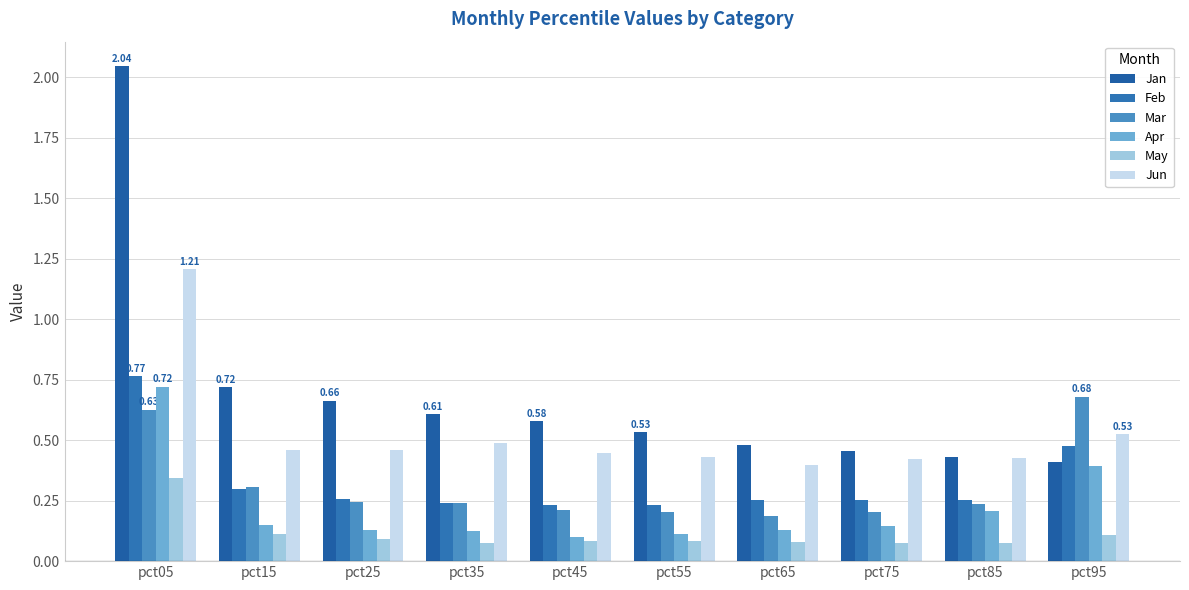

What is the difference between the Jan values at pct85 and pct35?

0.2